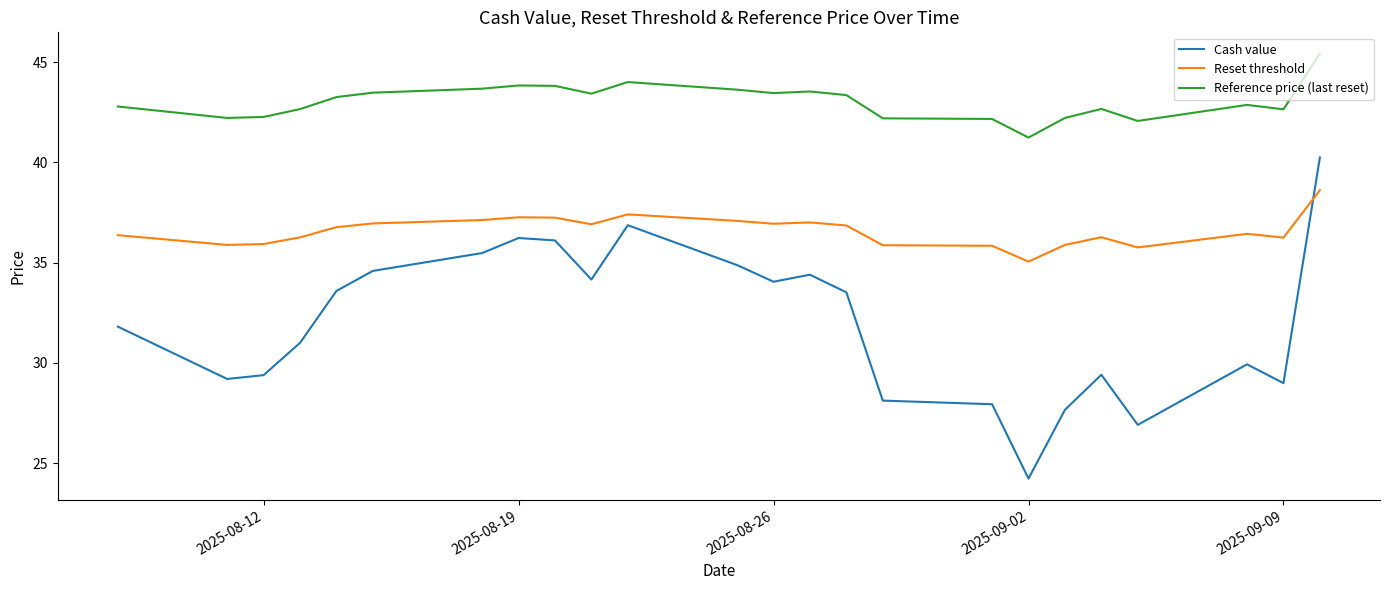

List the series in order of their peak value, lowest first.

Reset threshold, Cash value, Reference price (last reset)